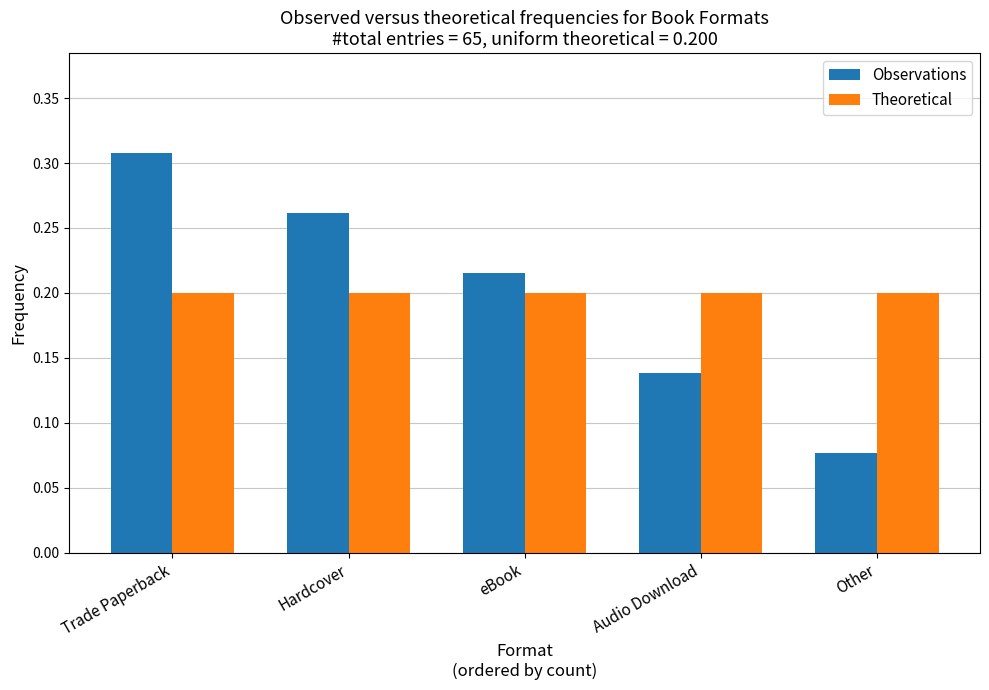

Does the chart contain any negative values?

No